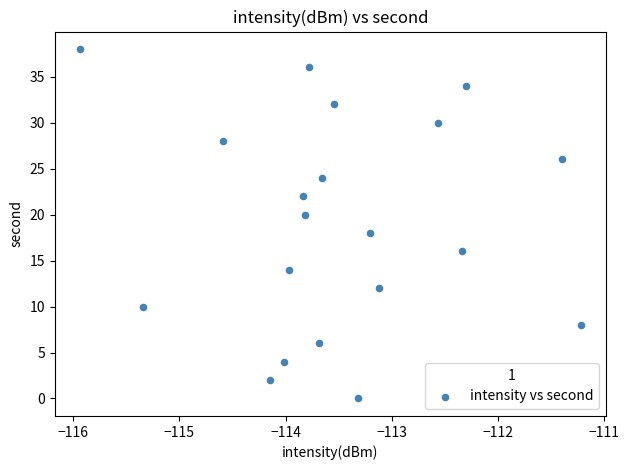

What is the range of Y values (max minus min)?

38